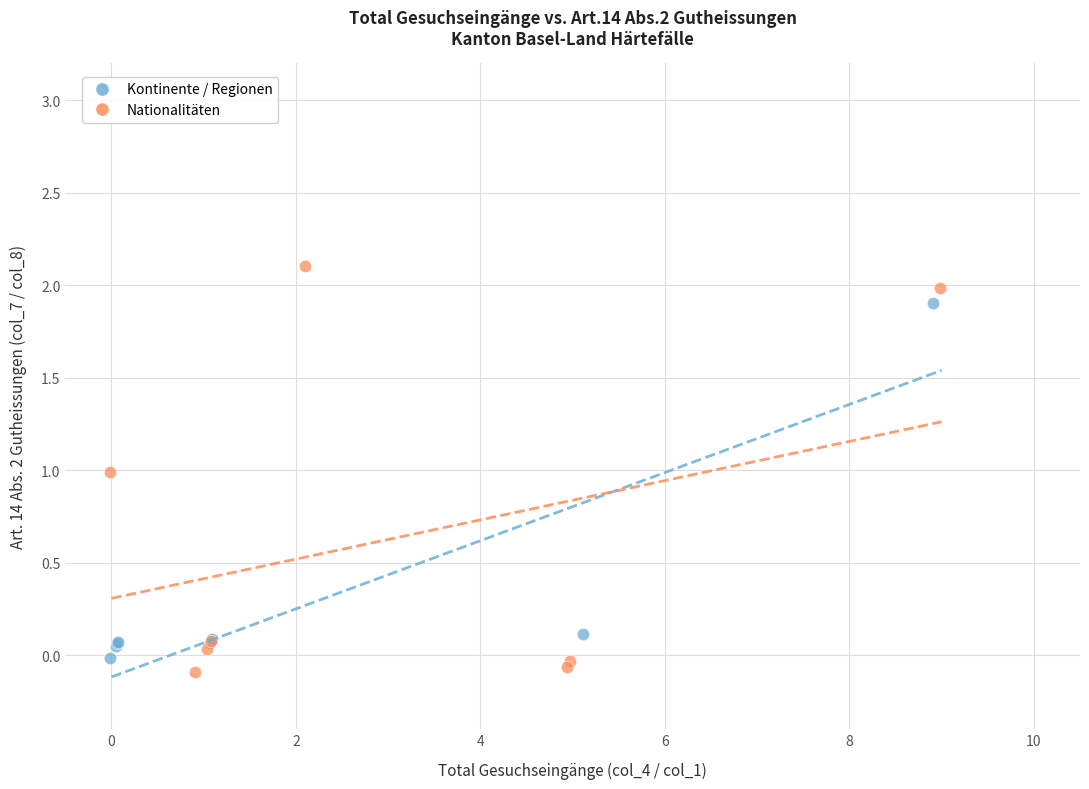

What are all the series names shown in the legend?

Kontinente / Regionen, Nationalitäten